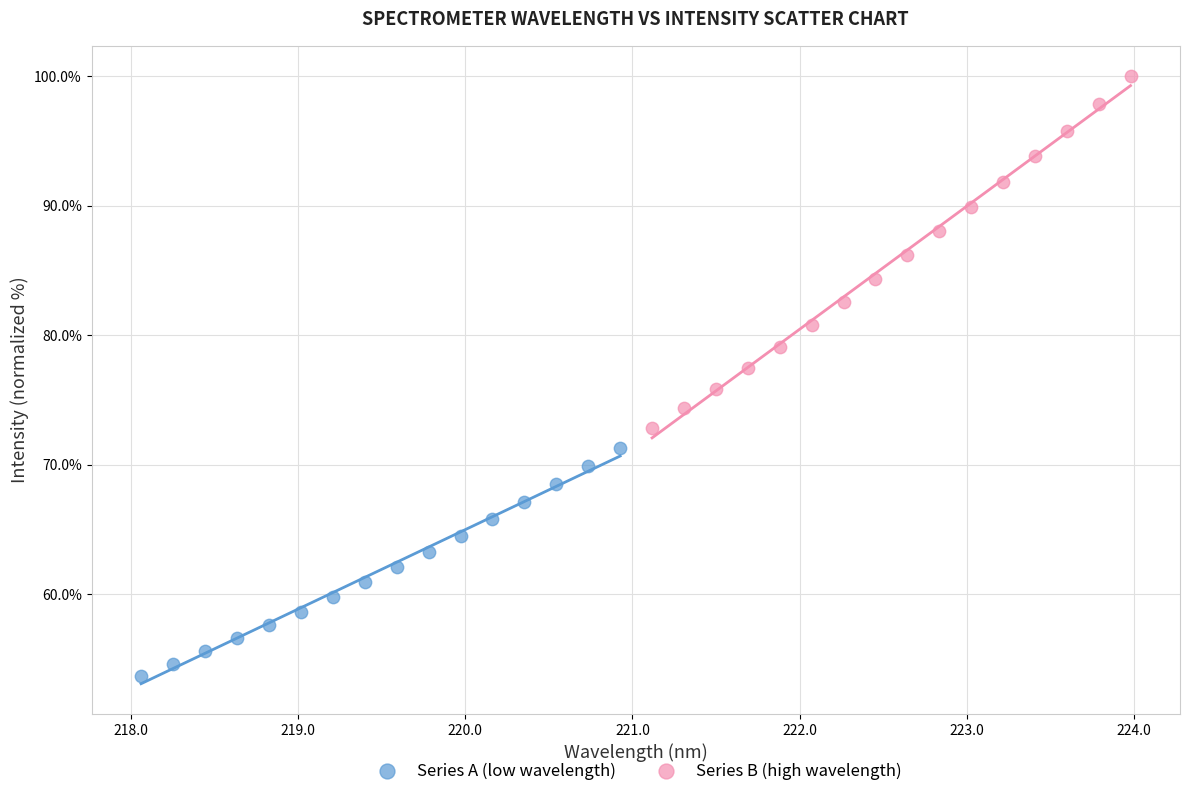

Which series has the widest spread of Y values?

Series B (high wavelength)